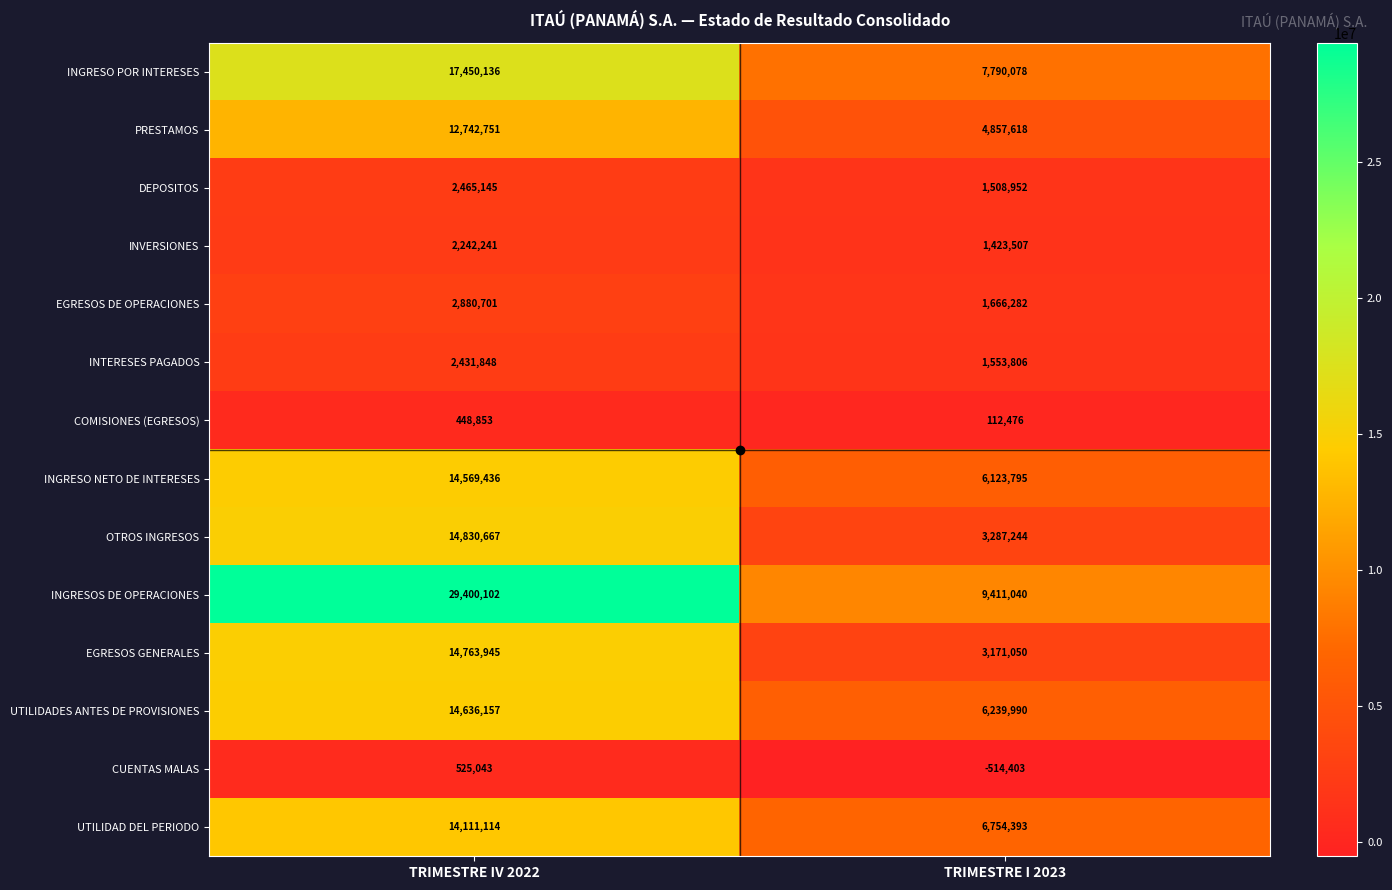

What is the smallest value displayed?

-514403